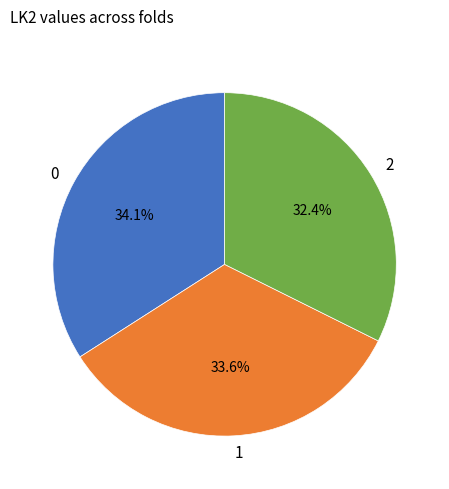

Do 1 and 0 together represent more than half of the pie?

Yes